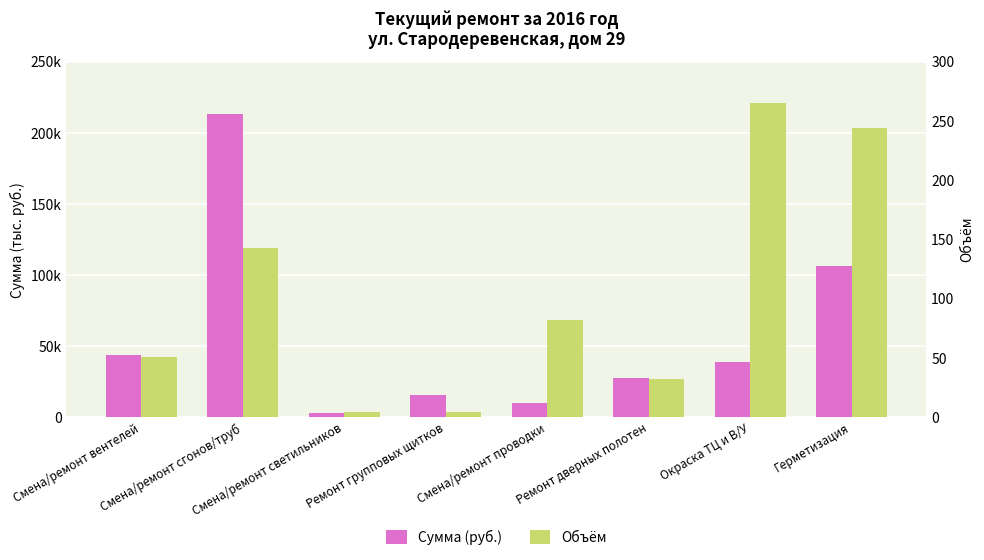

List the series in order of their peak value, highest first.

Сумма (руб.), Объём